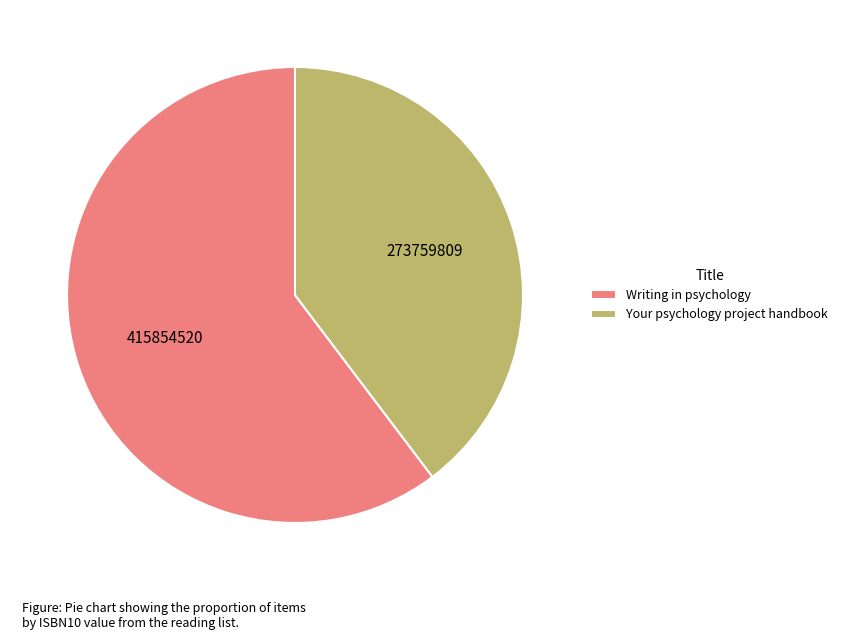

How many segments does this pie chart have?

2